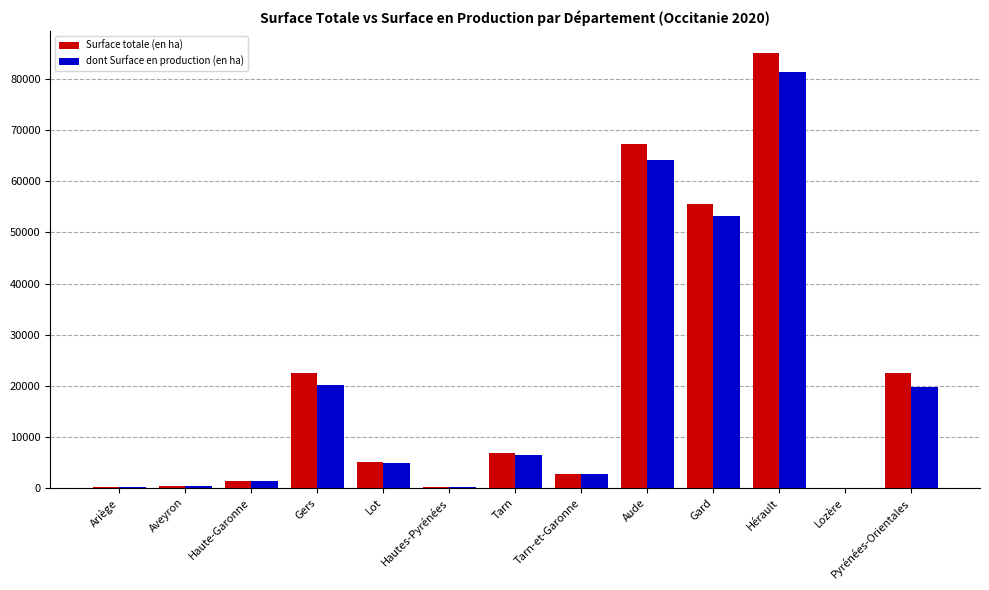

The value of dont Surface en production (en ha) at Pyrénées-Orientales is 32050. True or false?

False